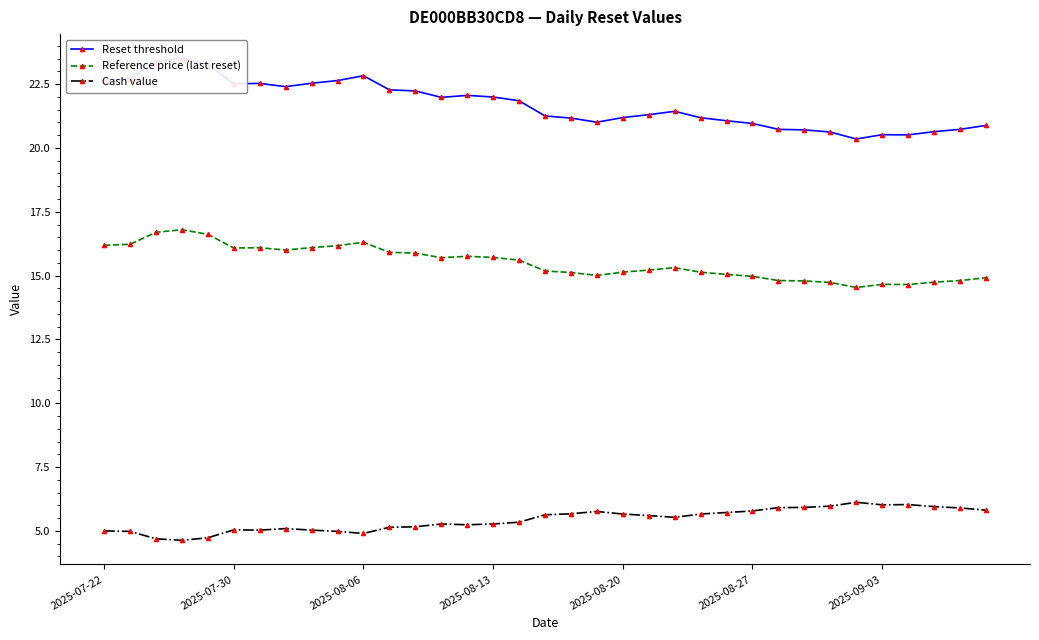

True or false: Reference price (last reset) and Cash value intersect in this chart.

False